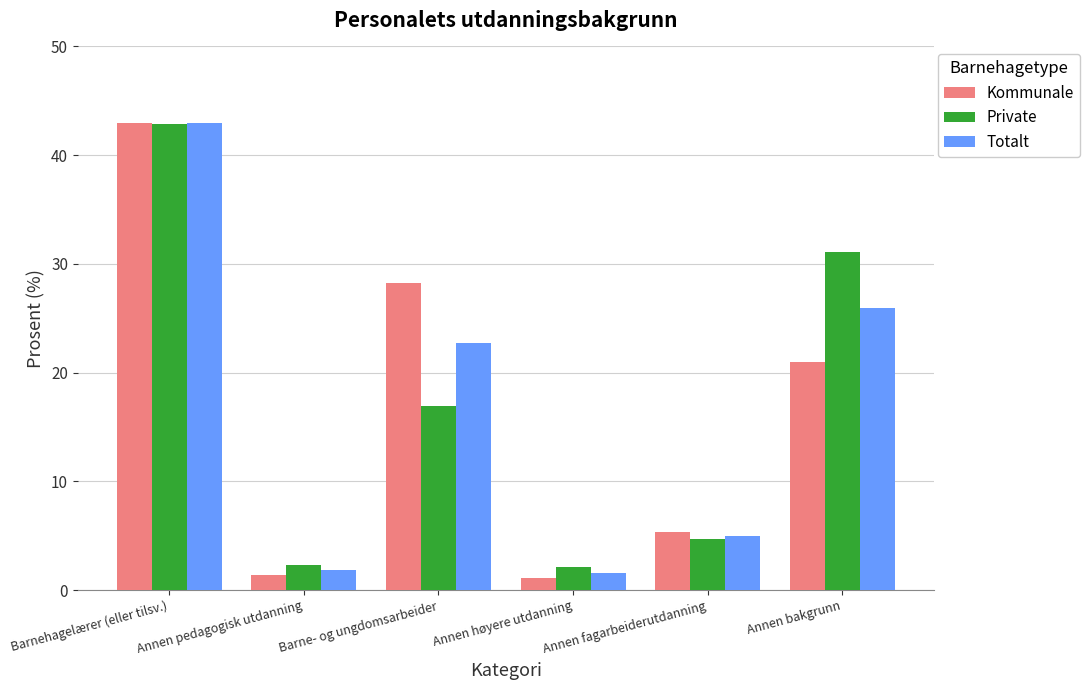

Rank the series at Annen bakgrunn from highest to lowest value.

Private, Totalt, Kommunale